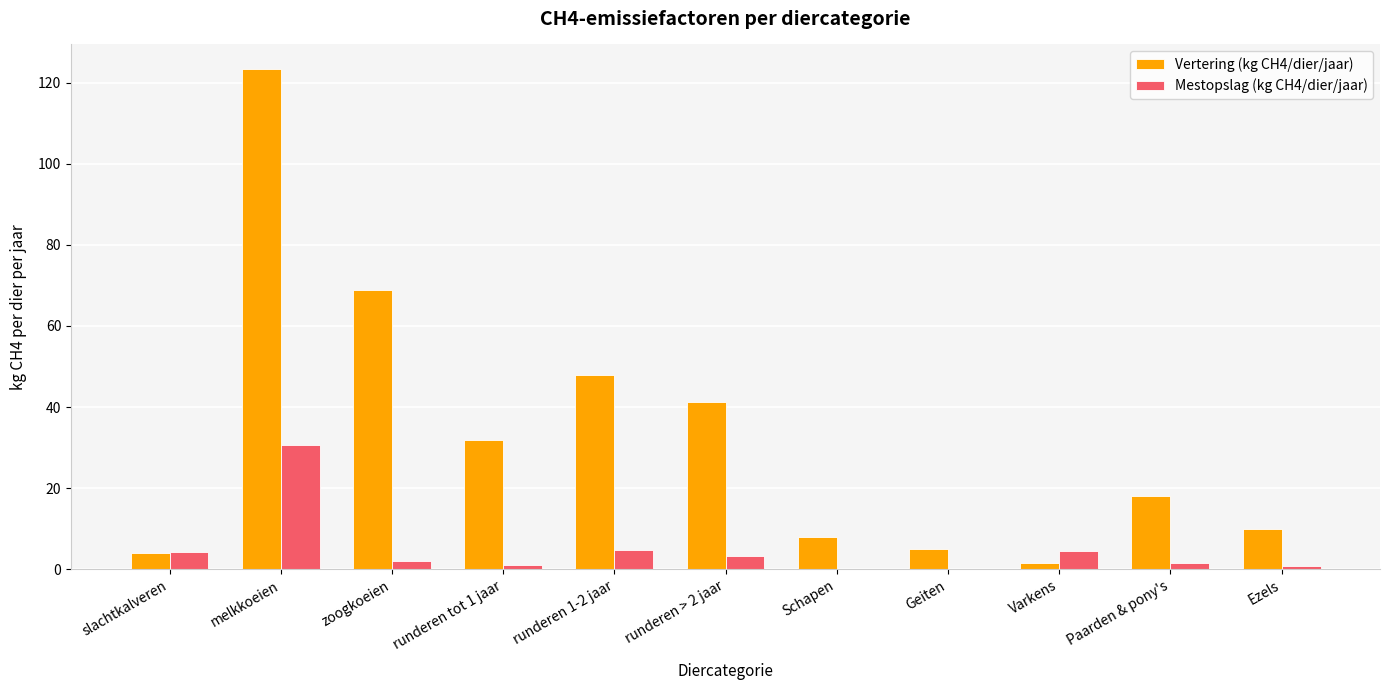

Is it true that Vertering (kg CH4/dier/jaar) equals 15.3 at Ezels?

False